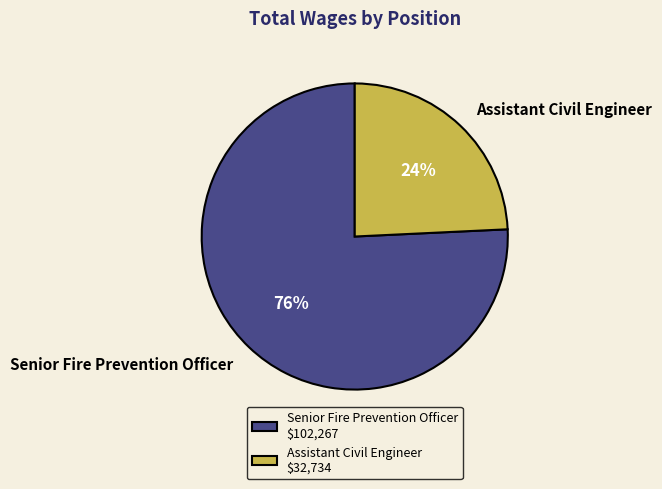

Rank the categories by value from highest to lowest.

Senior Fire Prevention Officer, Assistant Civil Engineer